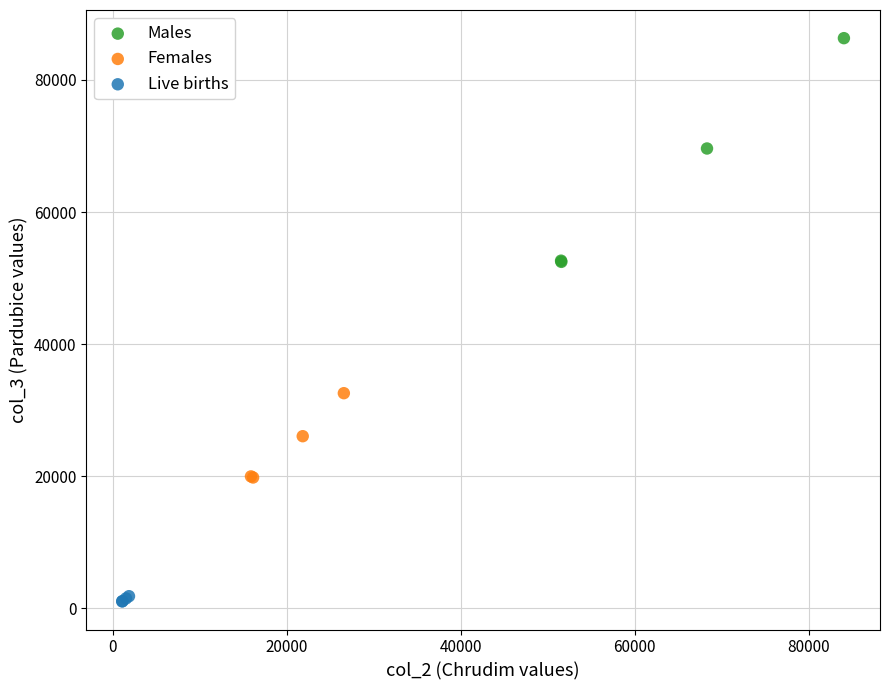

Which series contains the highest Y value?

Males